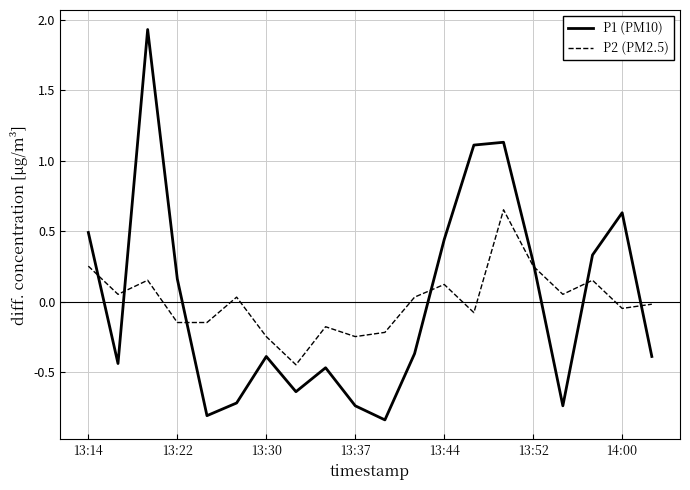

What are all the series names shown in the legend?

P1 (PM10), P2 (PM2.5)